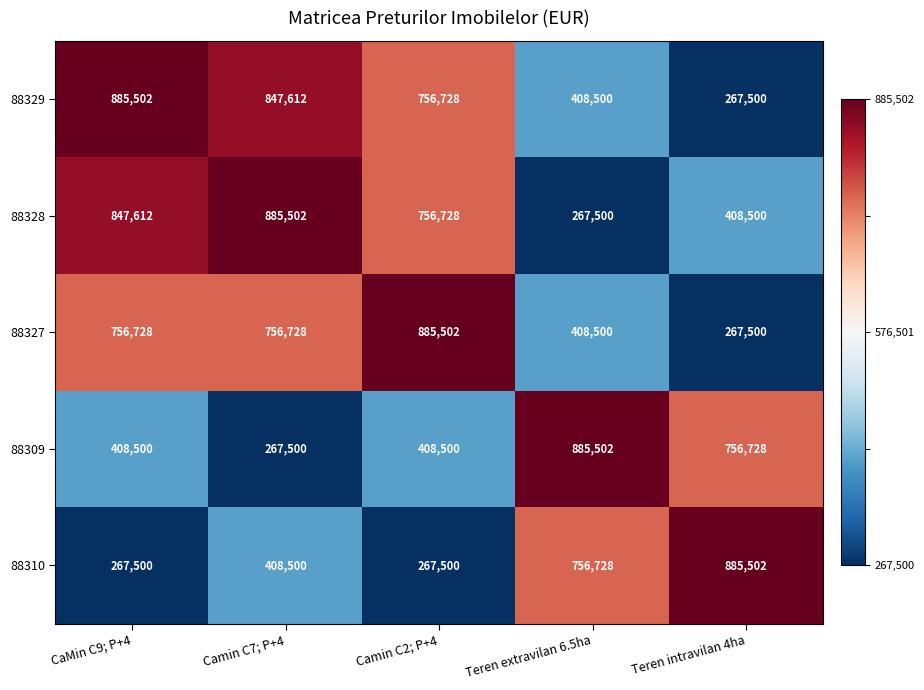

What is the minimum value shown in the chart?

267500